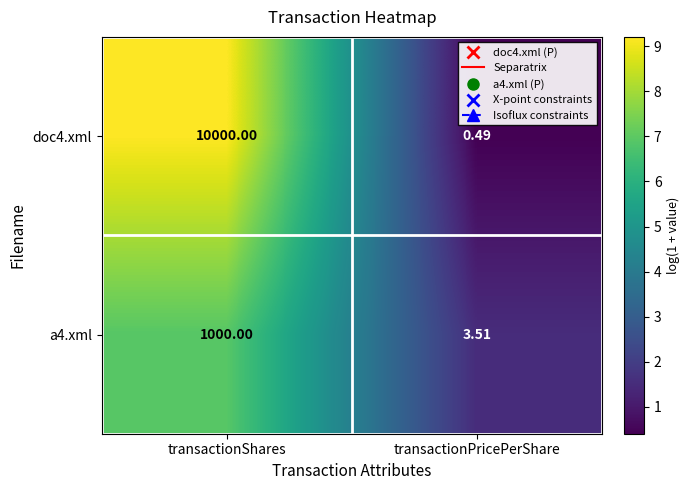

List the labels in order of doc4.xml value, largest first.

transactionShares, transactionPricePerShare